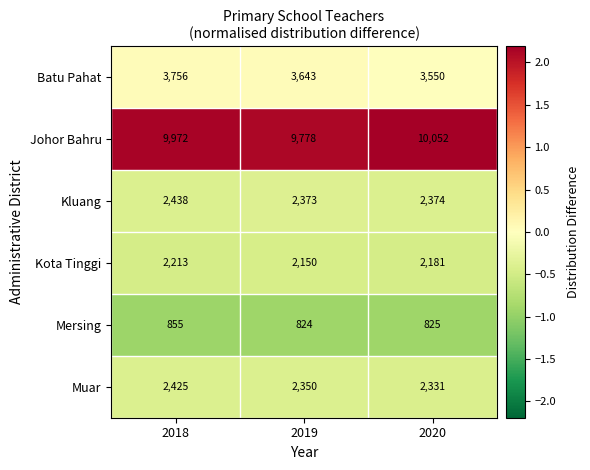

What value does the Muar series have at 2020, to the nearest 10?

2330